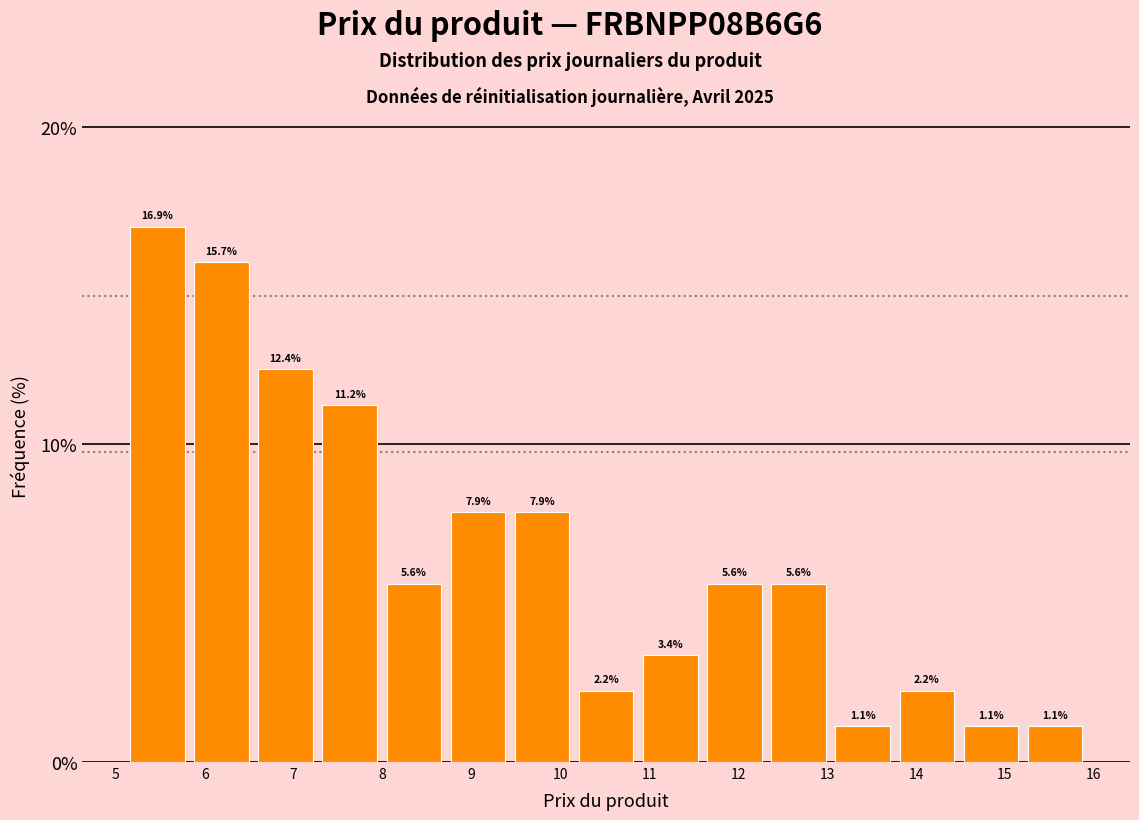

Reading left to right, transcribe this chart: for each bar, give the range it covers on the x-axis and its height. The bar edges are not printed on the chart, so give them approximately, as read against the axis.

5.2 to 5.9: 16.9
5.9 to 6.6: 15.7
6.6 to 7.3: 12.4
7.3 to 8.0: 11.2
8.0 to 8.8: 5.6
8.8 to 9.5: 7.9
9.5 to 10.2: 7.9
10.2 to 10.9: 2.2
10.9 to 11.7: 3.4
11.7 to 12.4: 5.6
12.4 to 13.1: 5.6
13.1 to 13.8: 1.1
13.8 to 14.5: 2.2
14.5 to 15.3: 1.1
15.3 to 16.0: 1.1